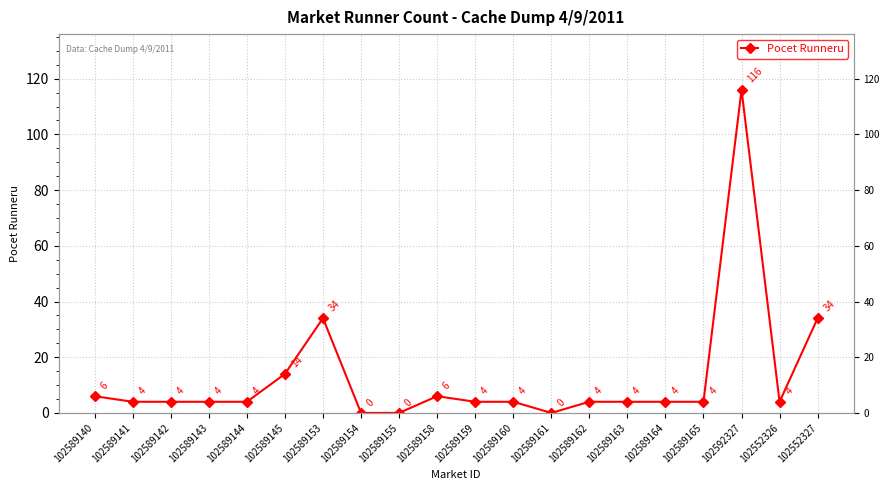

What is the value of the 4th point from the left?

4